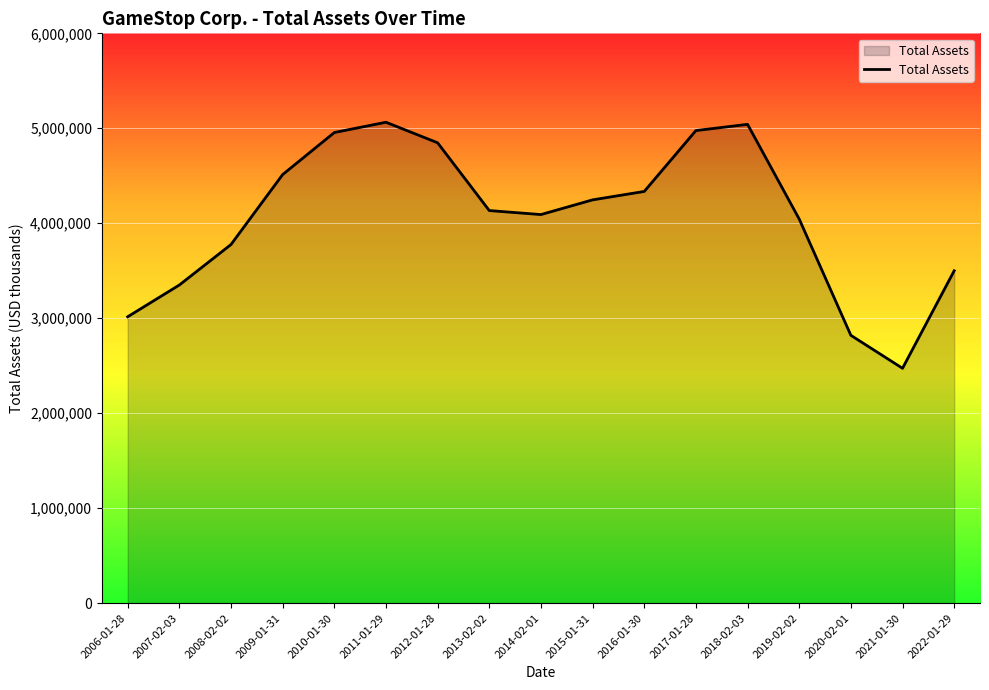

True or false: the data shows 4926053 at 2007-02-03.

False